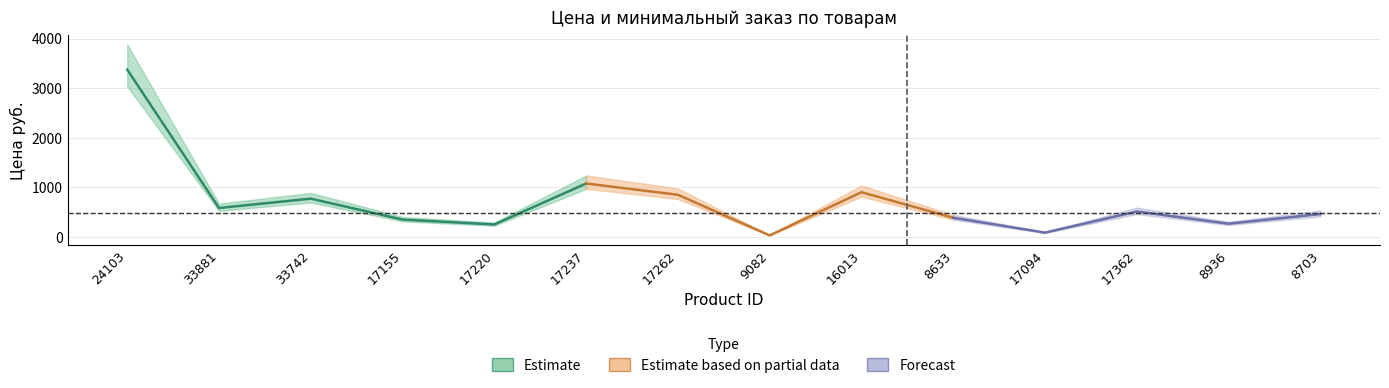

Read the Минимальный заказ value at 17220.

1